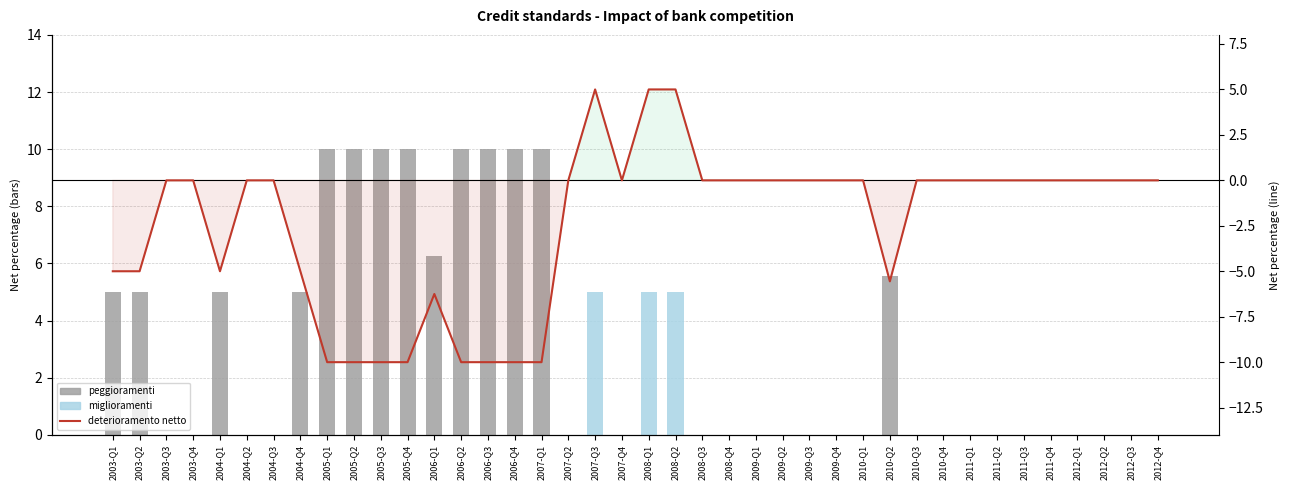

What are all the series names shown in the legend?

peggioramenti, miglioramenti, deterioramento netto